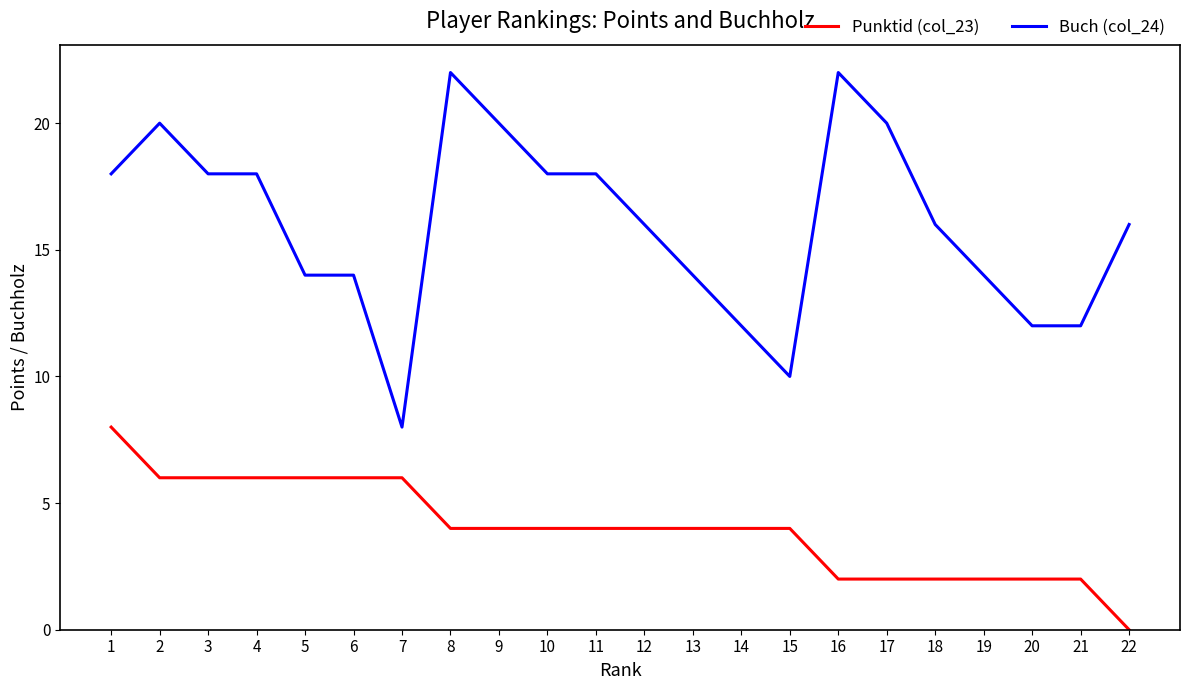

Which series has the widest spread of values?

Buch (col_24)